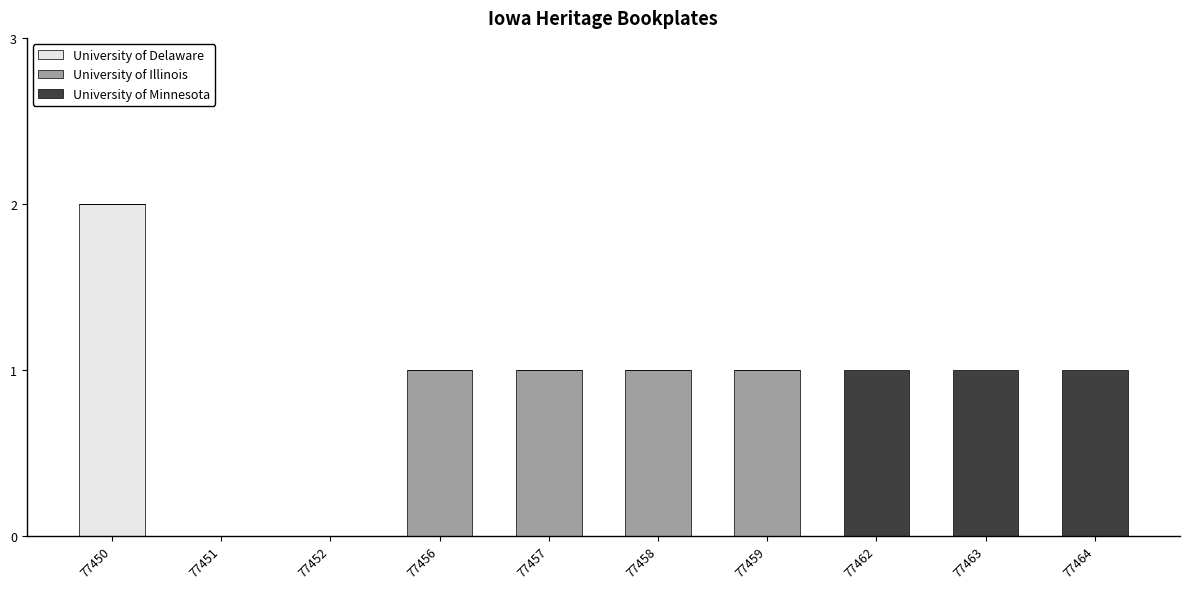

Count the number of categories in the chart.

10